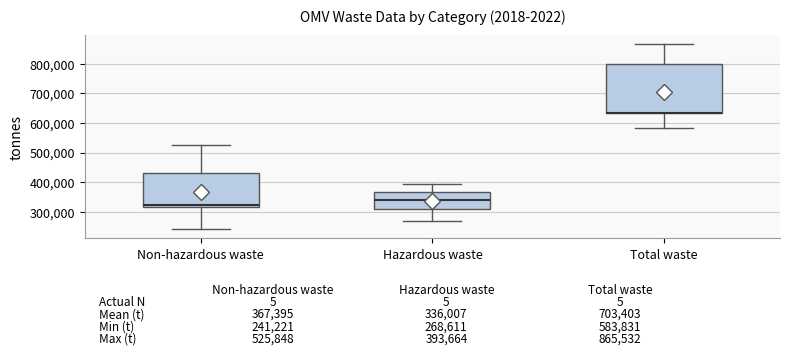

Which box is the tallest, from its lower edge to its upper edge?

Total waste